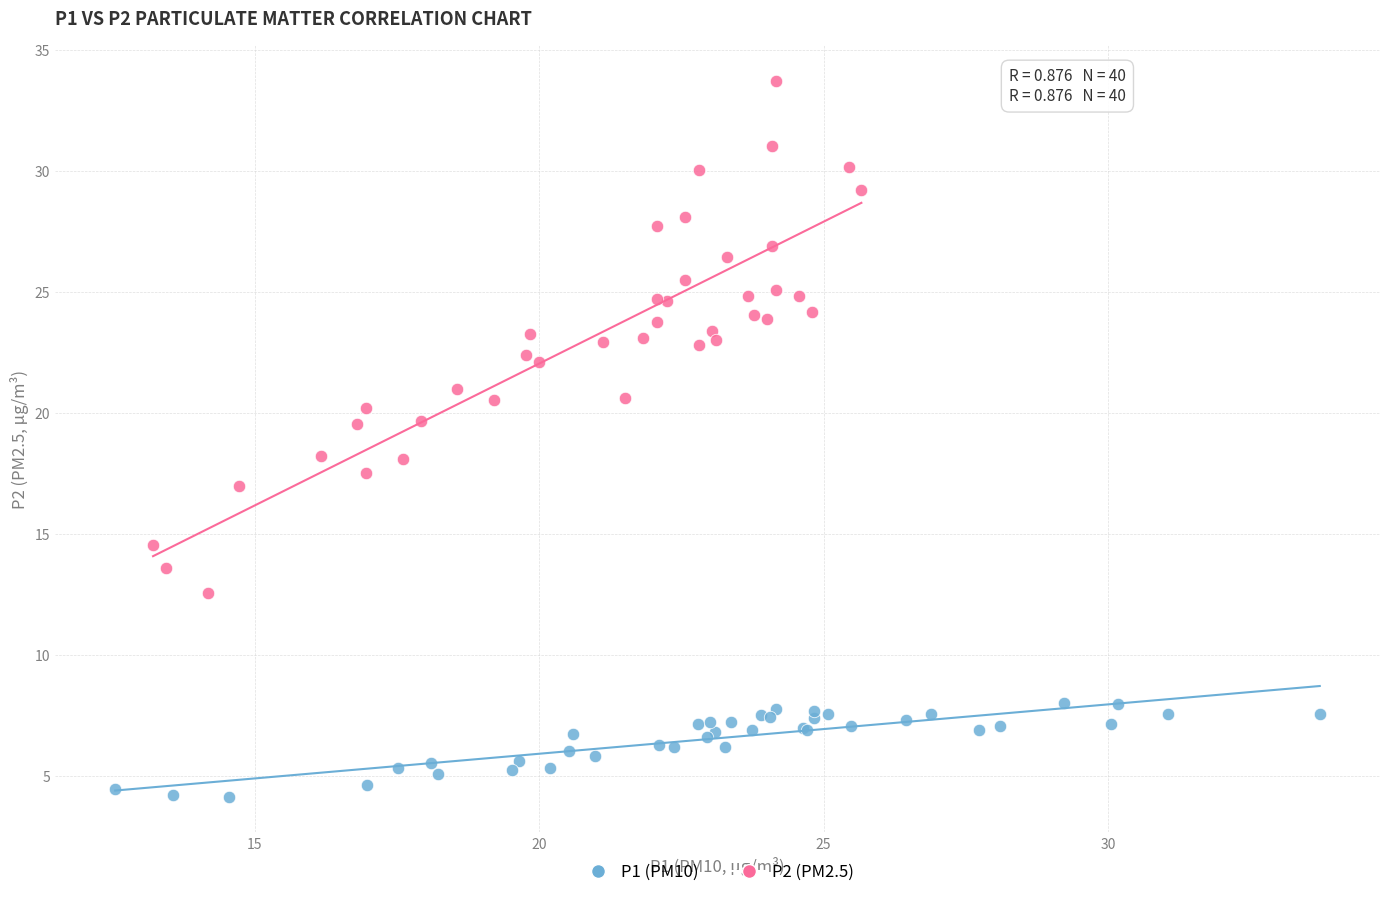

Which series has the largest Y range (max minus min)?

P2 (PM2.5)